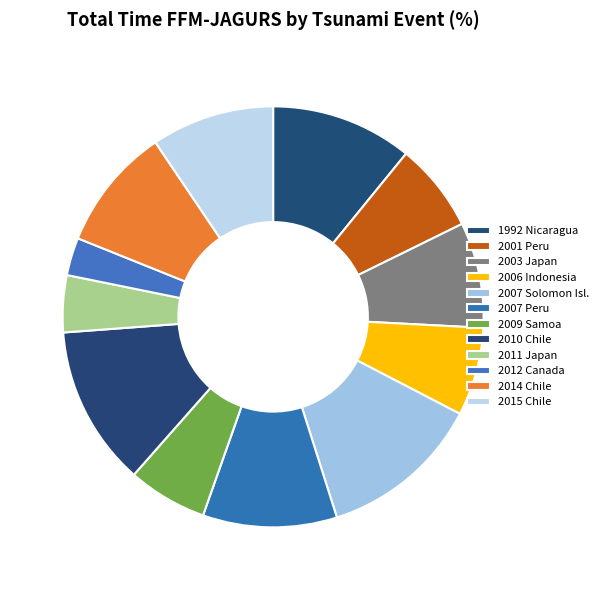

Does 2014 Chile account for over 50% of the chart?

No